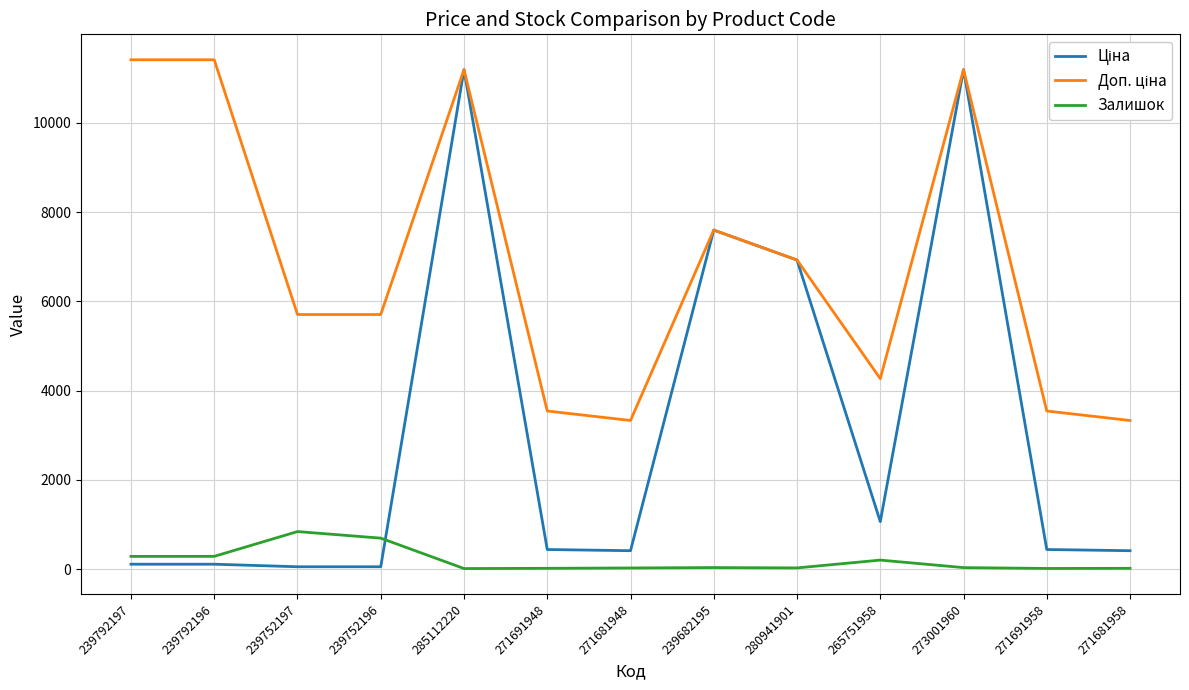

What is the minimum value shown in the chart?

17.0